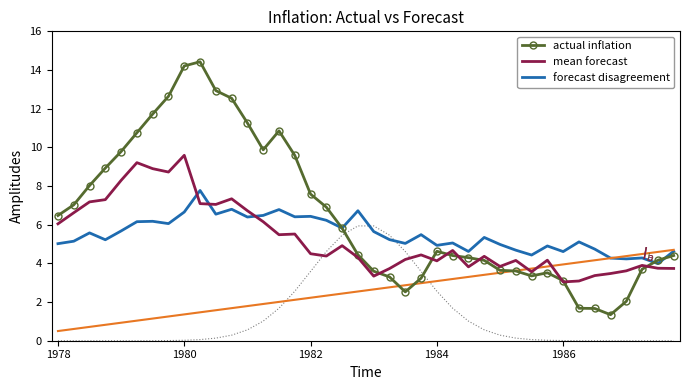

How many lines are shown in the chart?

3